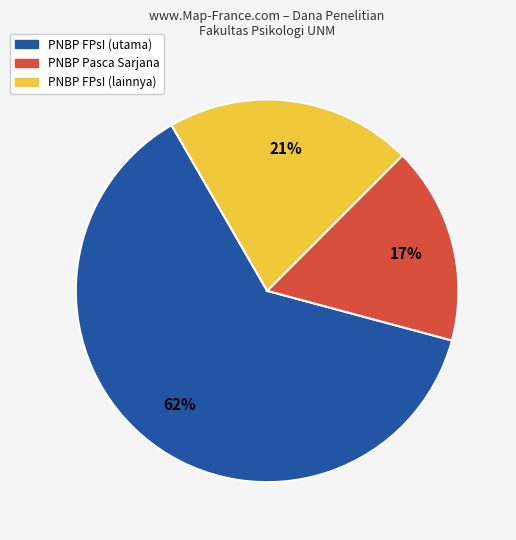

To the nearest percent, what is the average slice percentage?

33%